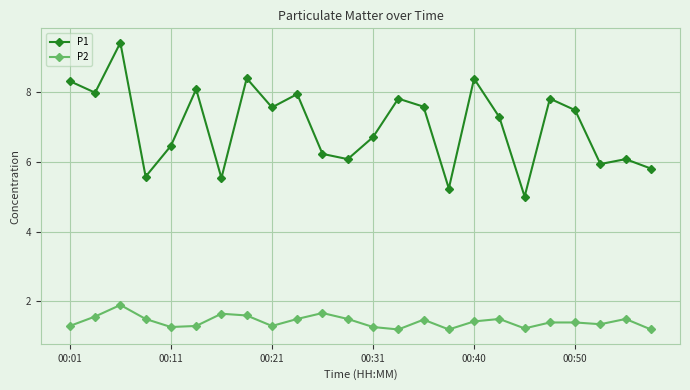

What is the highest value of the P2 series?

1.9